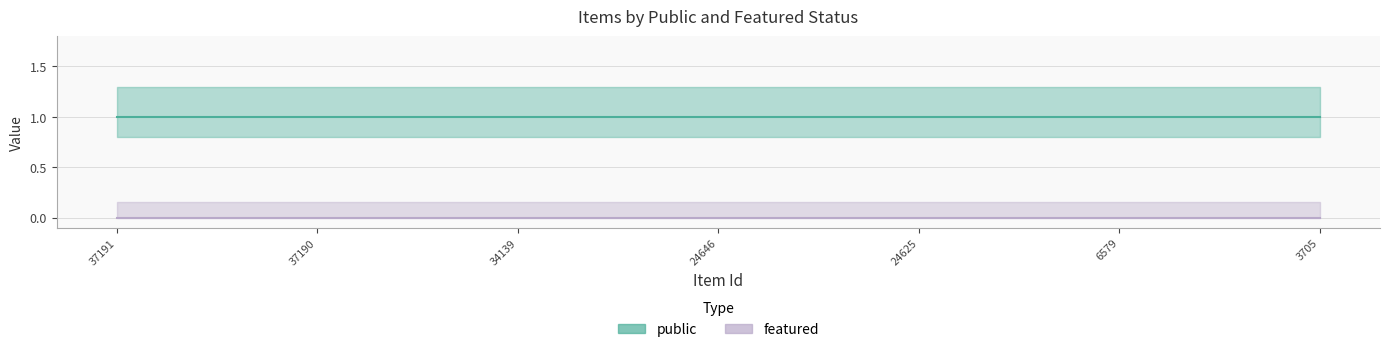

Does the chart display data point markers on the line(s)?

No